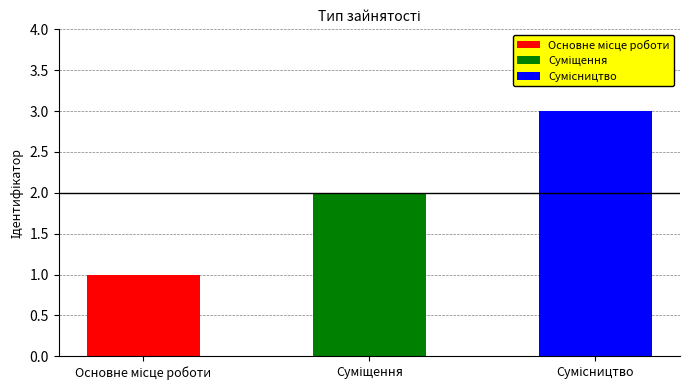

The chart shows a value of 3 at Сумісництво. True or false?

True